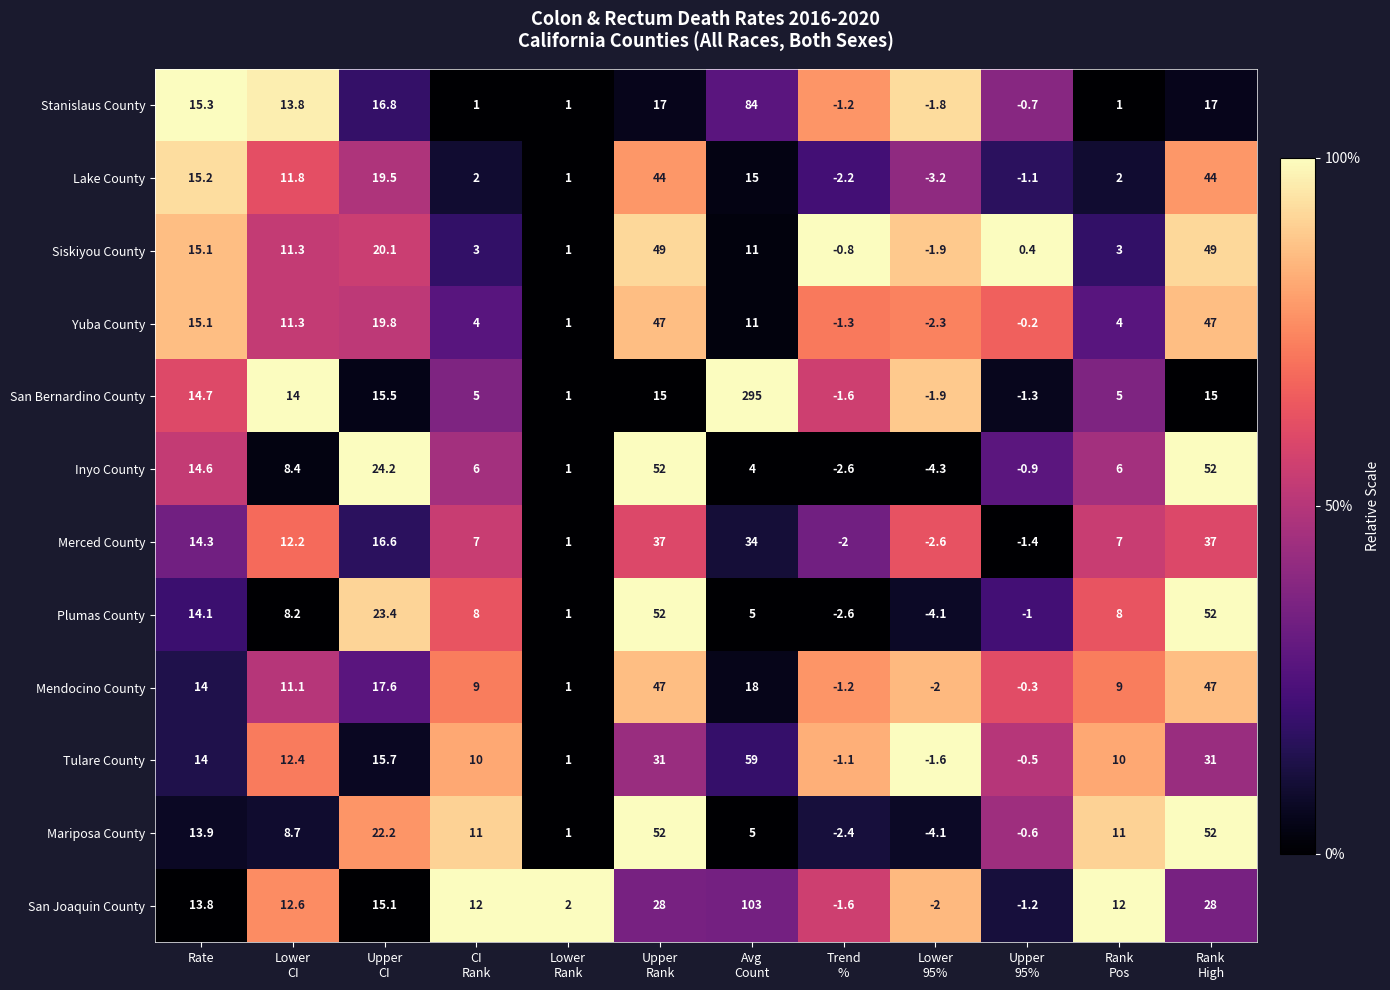

Which series has the largest total across all categories?

San Bernardino County